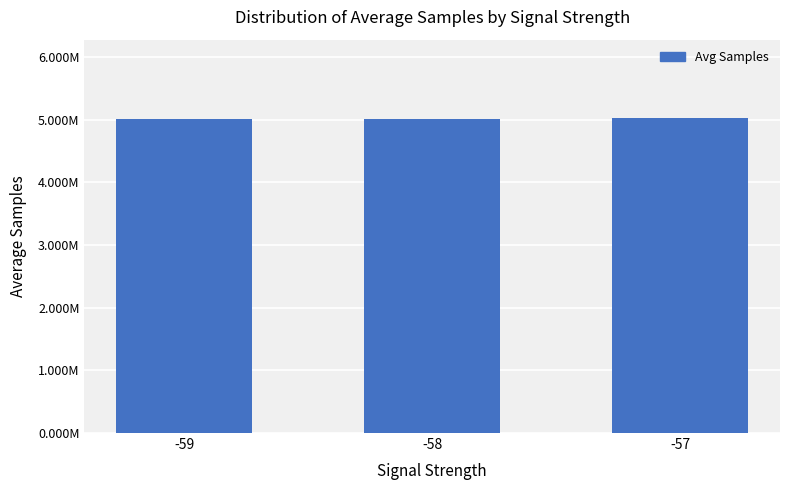

What is the difference between the values at -57 and -59?

6241.3